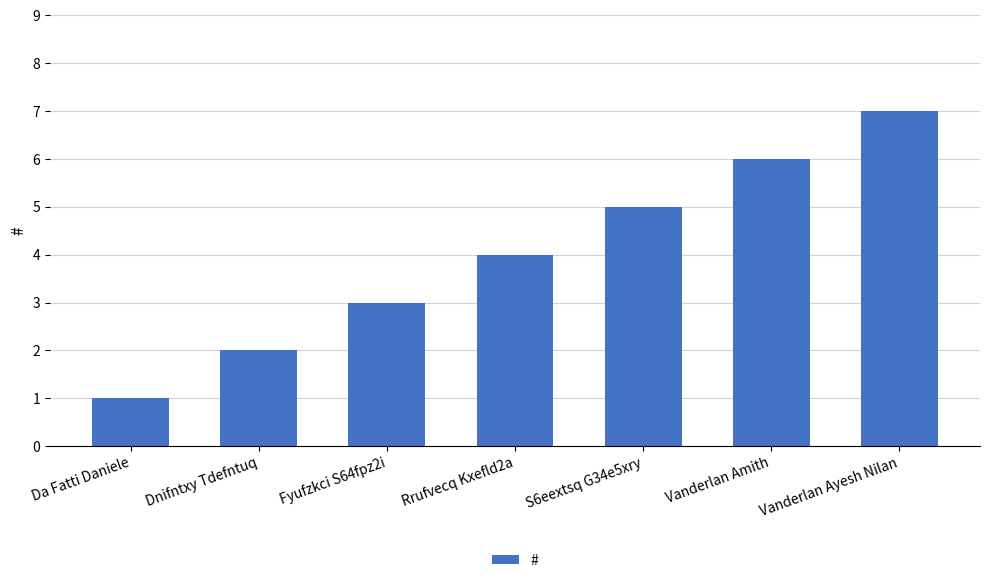

Reading left to right, list all the values displayed in this chart.

Da Fatti Daniele=1	Dnifntxy Tdefntuq=2	Fyufzkci S64fpz2i=3	Rrufvecq Kxefld2a=4	S6eextsq G34e5xry=5	Vanderlan Amith=6	Vanderlan Ayesh Nilan=7